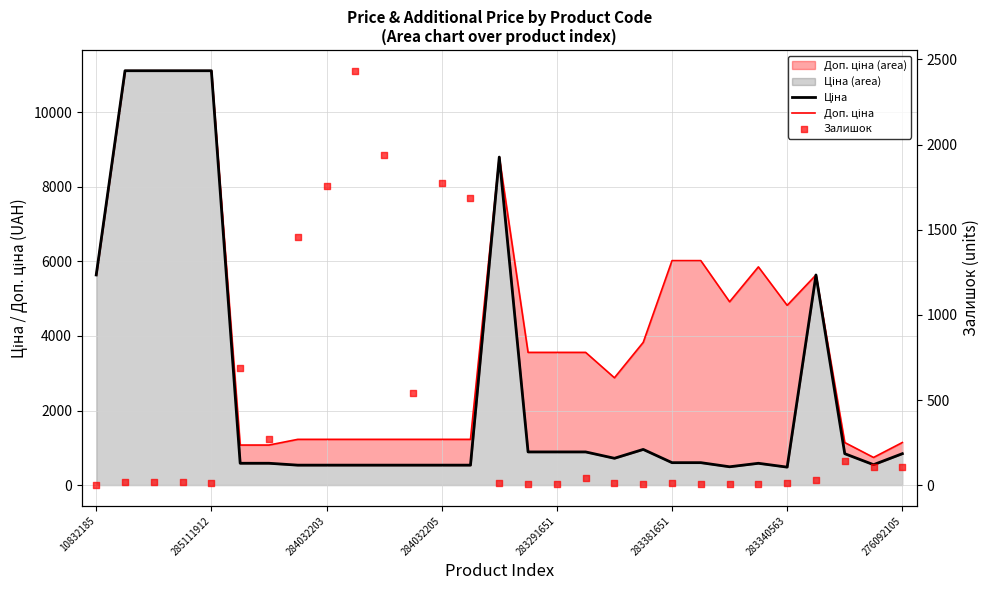

Which series has the widest spread of Y values?

Ціна